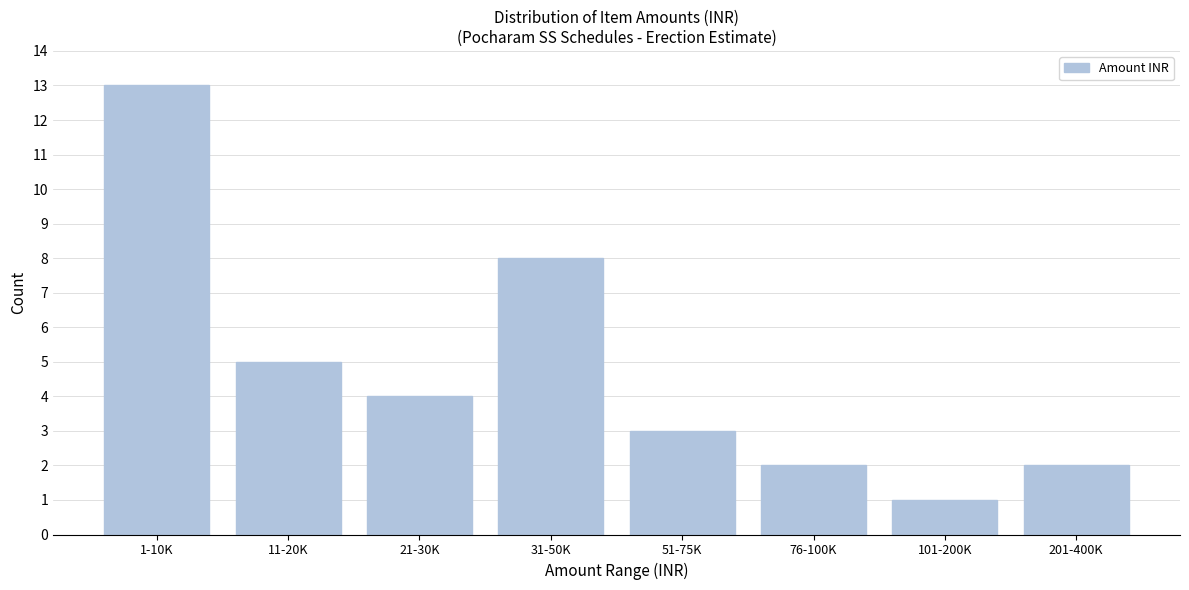

Reading left to right, transcribe all the data shown in this chart.

13	5	4	8	3	2	1	2